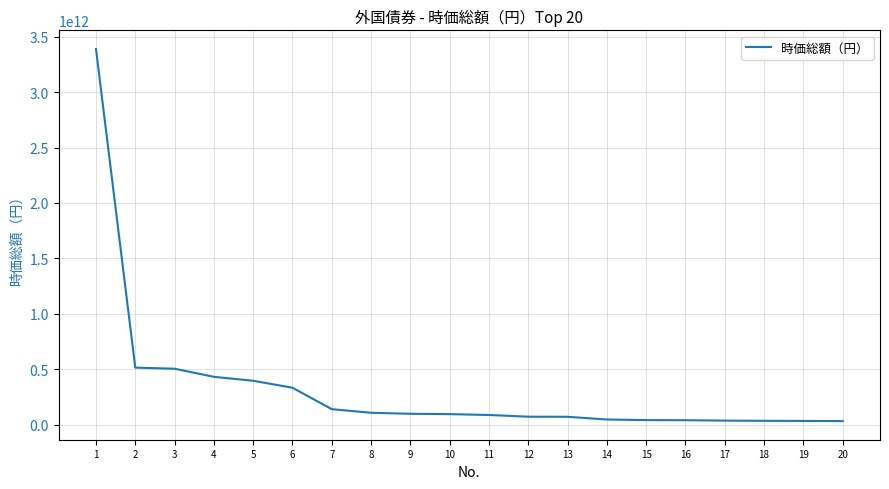

Approximately how many times larger is the value at 3 compared to 8?

4.7